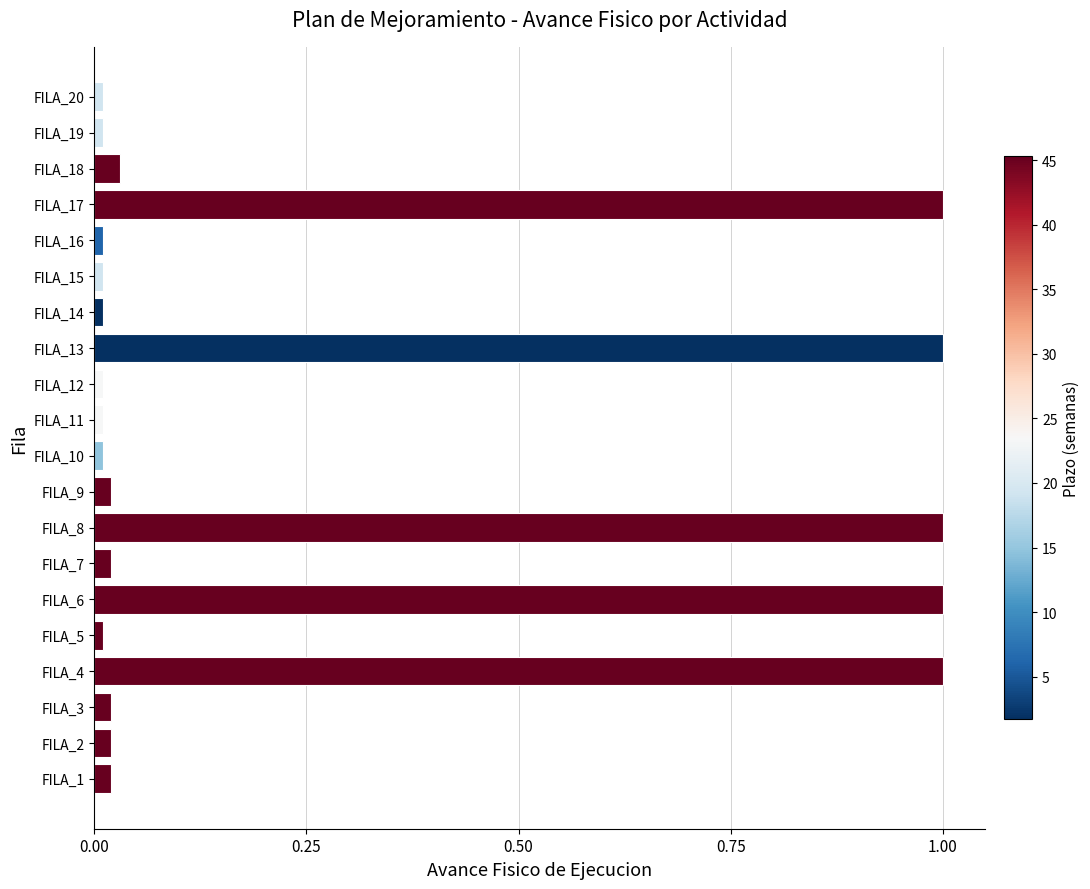

What is the sum of all values?

5.2